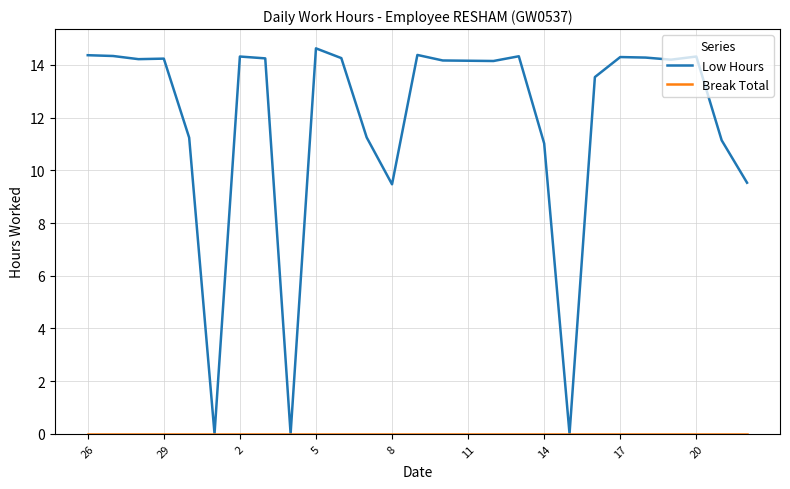

Which series has the largest total across all categories?

Low Hours